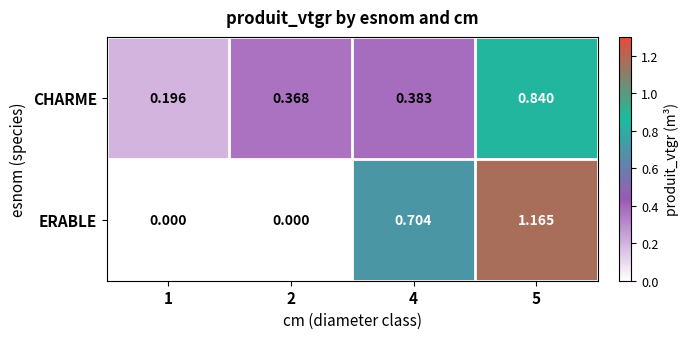

Which series has the largest total across all categories?

ERABLE